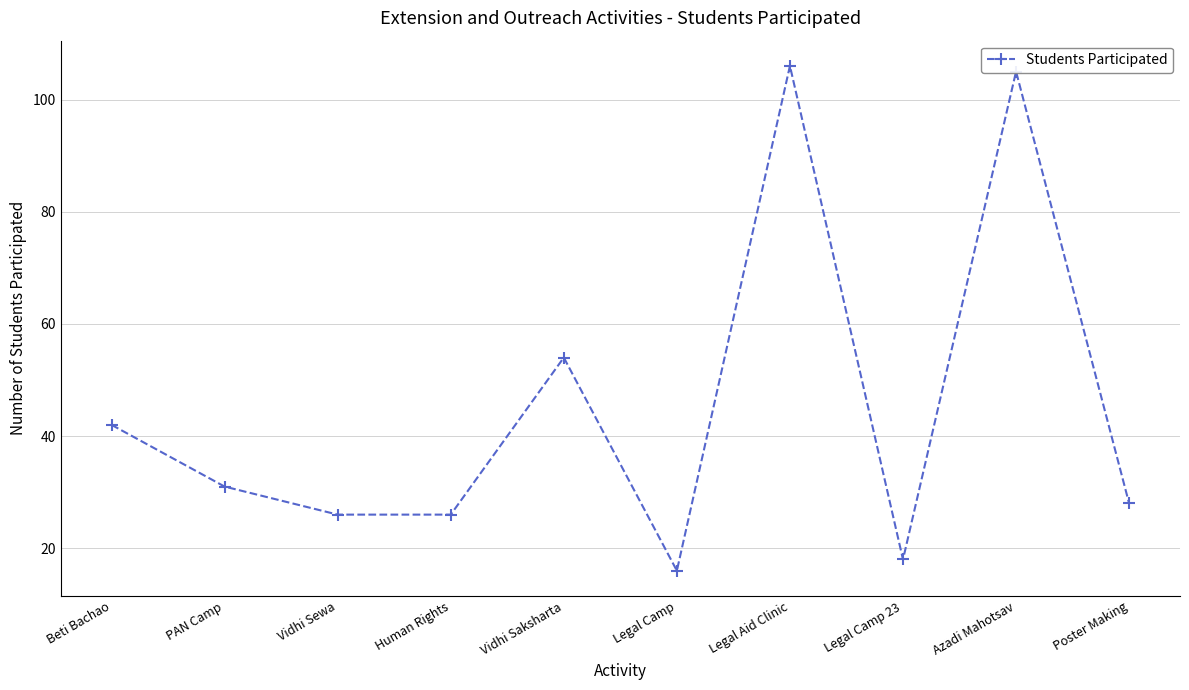

Where is the first local maximum?

Vidhi Saksharta